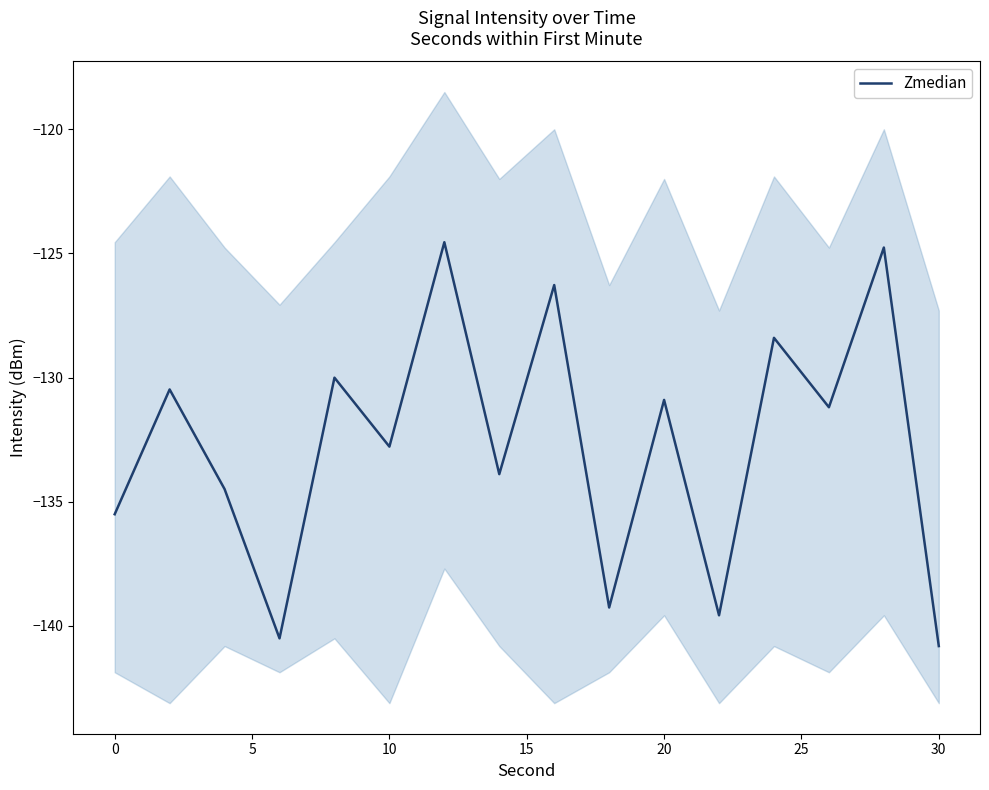

How many data points are above -131?

7